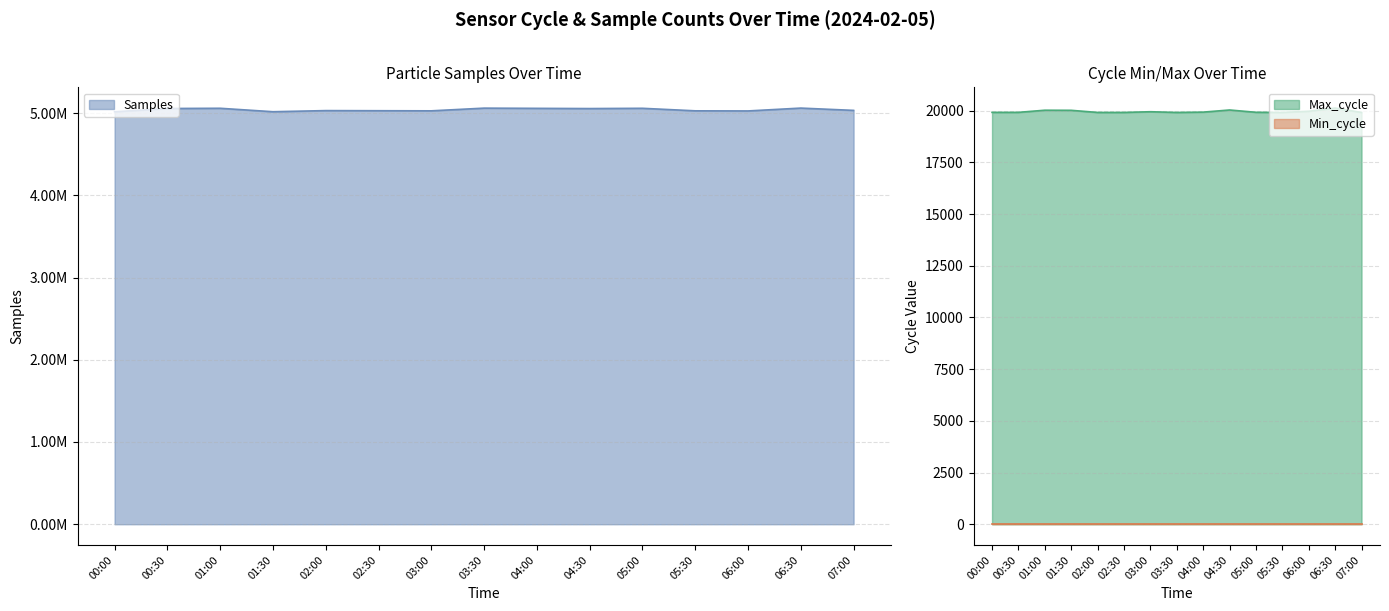

What is the minimum value shown in the chart?

19916